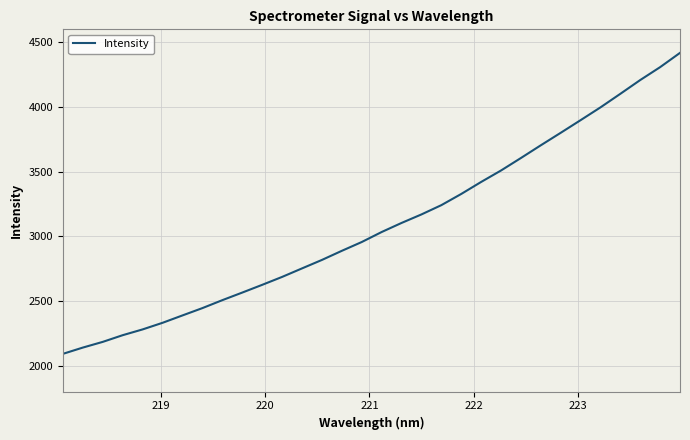

What is the maximum value shown in the chart?

4418.1